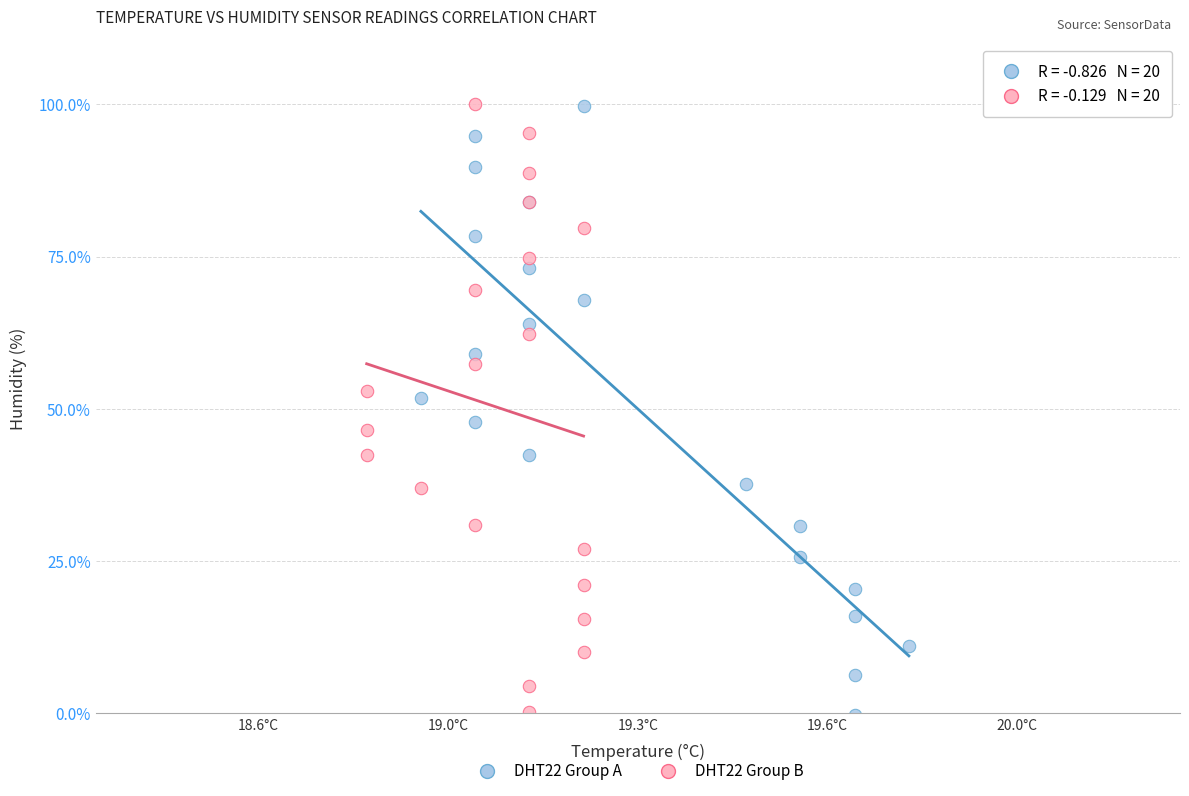

Which series has the largest Y range (max minus min)?

DHT22 Group A